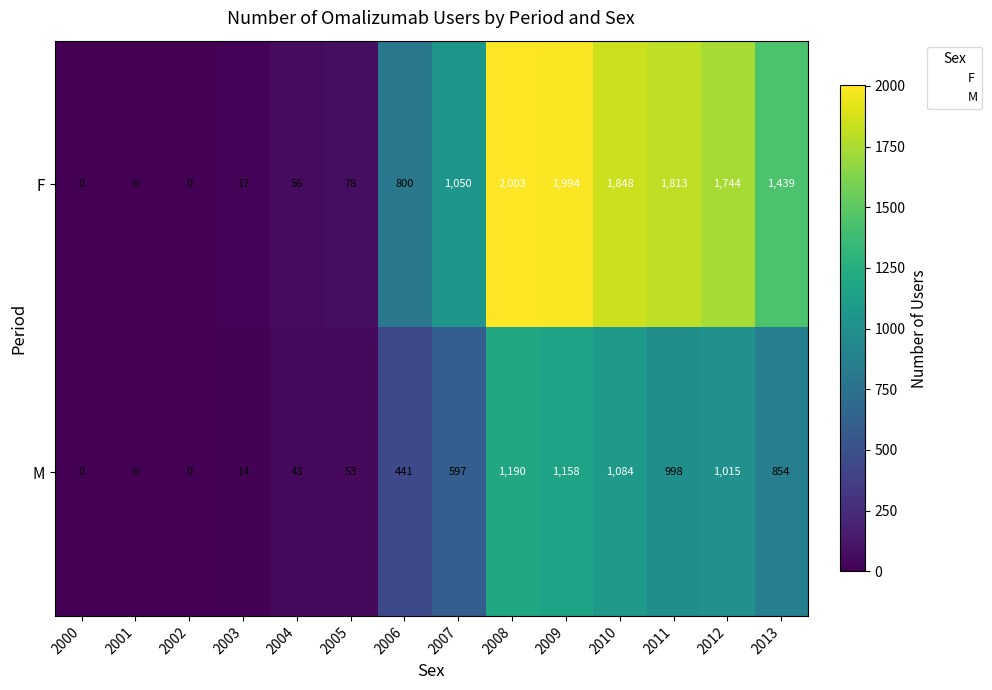

What is the greatest value displayed?

2003